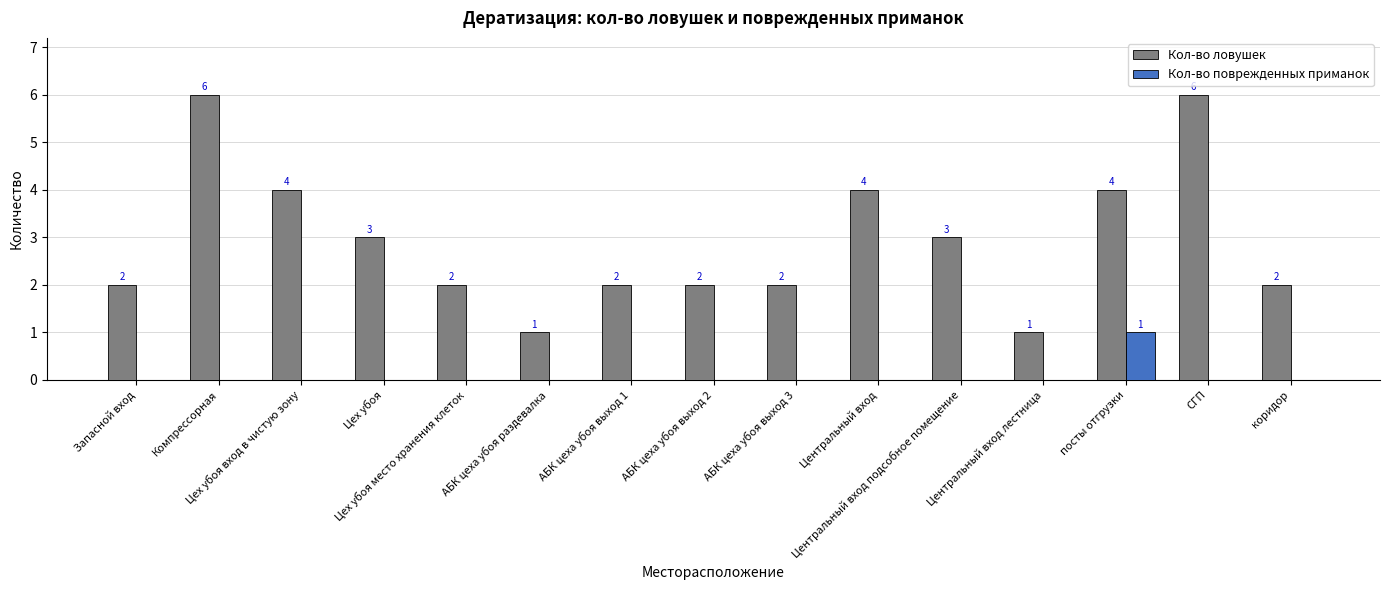

Reading left to right, extract all data points from this chart.

Кол-во ловушек: Запасной вход=2	Компрессорная=6	Цех убоя вход в чистую зону=4	Цех убоя=3	Цех убоя место хранения клеток=2	АБК цеха убоя раздевалка=1	АБК цеха убоя выход 1=2	АБК цеха убоя выход 2=2	АБК цеха убоя выход 3=2	Центральный вход=4	Центральный вход подсобное помещение=3	Центральный вход лестница=1	посты отгрузки=4	СГП=6	коридор=2
Кол-во поврежденных приманок: Запасной вход=0	Компрессорная=0	Цех убоя вход в чистую зону=0	Цех убоя=0	Цех убоя место хранения клеток=0	АБК цеха убоя раздевалка=0	АБК цеха убоя выход 1=0	АБК цеха убоя выход 2=0	АБК цеха убоя выход 3=0	Центральный вход=0	Центральный вход подсобное помещение=0	Центральный вход лестница=0	посты отгрузки=1	СГП=0	коридор=0